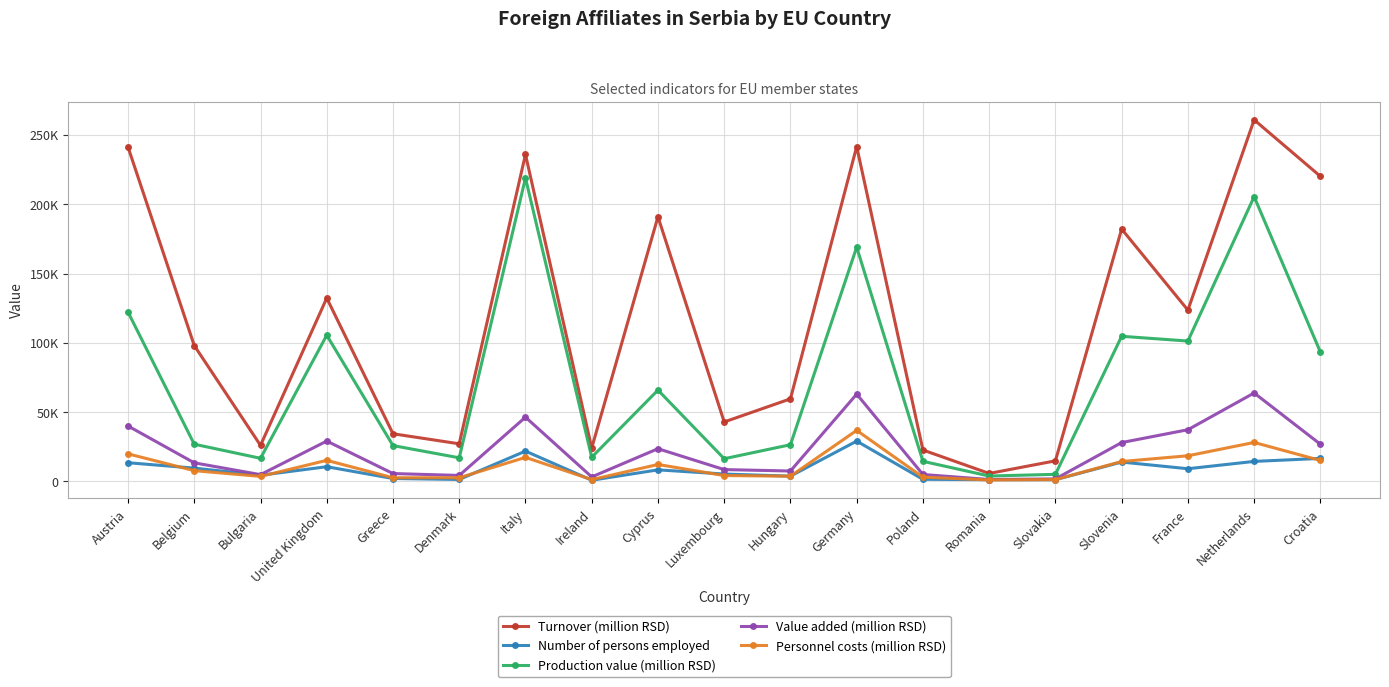

Reading left to right, transcribe all the data shown in this chart.

Turnover (million RSD): Austria=241255	Belgium=98001	Bulgaria=25962	United Kingdom=132272	Greece=34344	Denmark=27099	Italy=235934	Ireland=24069	Cyprus=190989	Luxembourg=42869	Hungary=59555	Germany=241638	Poland=22616	Romania=5713	Slovakia=14807	Slovenia=182095	France=123584	Netherlands=260928	Croatia=220165
Number of persons employed: Austria=13440	Belgium=9552	Bulgaria=4402	United Kingdom=10562	Greece=2056	Denmark=1370	Italy=21819	Ireland=811	Cyprus=8291	Luxembourg=5282	Hungary=3754	Germany=29053	Poland=1480	Romania=1216	Slovakia=1205	Slovenia=13928	France=9108	Netherlands=14394	Croatia=16563
Production value (million RSD): Austria=122154	Belgium=26806	Bulgaria=16634	United Kingdom=105479	Greece=25821	Denmark=16991	Italy=218954	Ireland=17379	Cyprus=65864	Luxembourg=16339	Hungary=26426	Germany=169057	Poland=14458	Romania=3838	Slovakia=5071	Slovenia=104700	France=101270	Netherlands=205480	Croatia=93355
Value added (million RSD): Austria=39950	Belgium=13365	Bulgaria=4856	United Kingdom=29077	Greece=5632	Denmark=4268	Italy=46314	Ireland=3192	Cyprus=23566	Luxembourg=8493	Hungary=7462	Germany=62955	Poland=4946	Romania=1332	Slovakia=1755	Slovenia=27998	France=37265	Netherlands=63788	Croatia=26802
Personnel costs (million RSD): Austria=19847	Belgium=7708	Bulgaria=3575	United Kingdom=15169	Greece=2587	Denmark=2615	Italy=17289	Ireland=1265	Cyprus=12184	Luxembourg=4176	Hungary=3710	Germany=36788	Poland=2995	Romania=1027	Slovakia=1281	Slovenia=14334	France=18463	Netherlands=28077	Croatia=15084